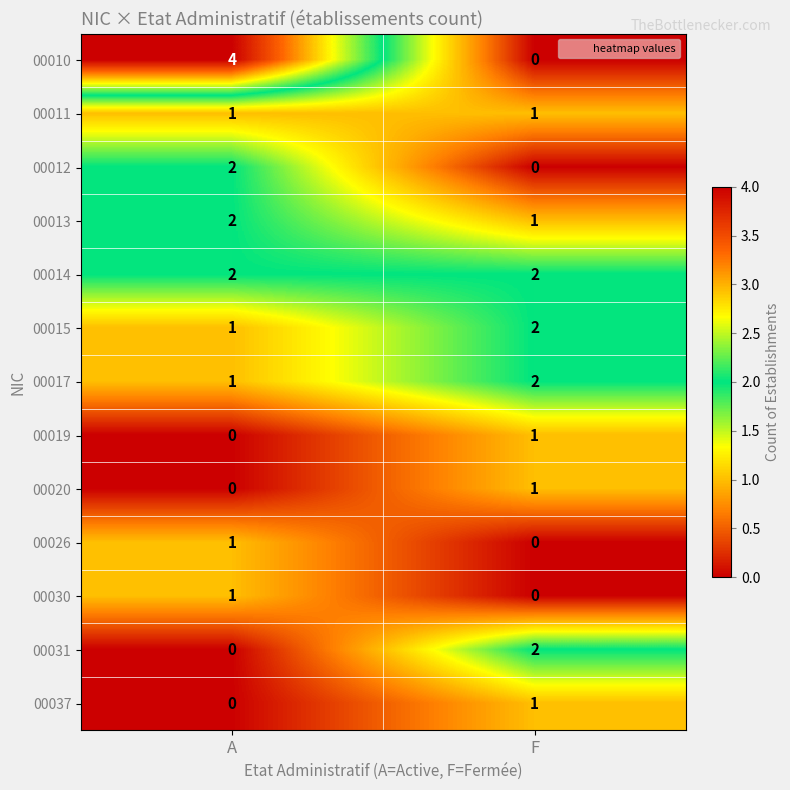

The 00014 series shows 3 at F. True or false?

False